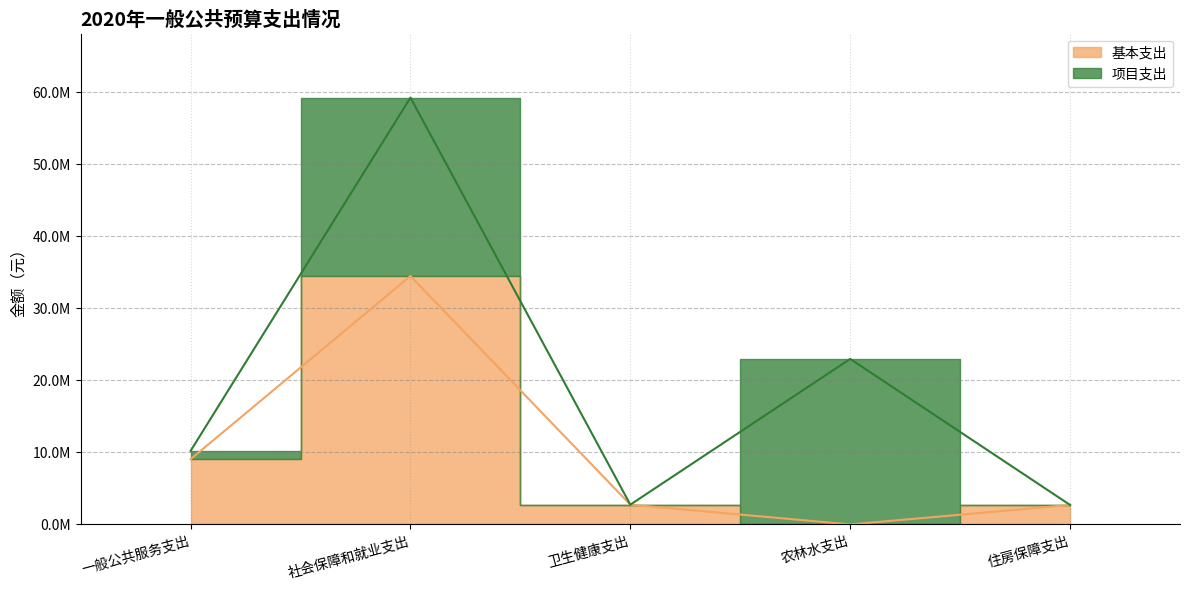

What is the maximum value shown in the chart?

34507980.5